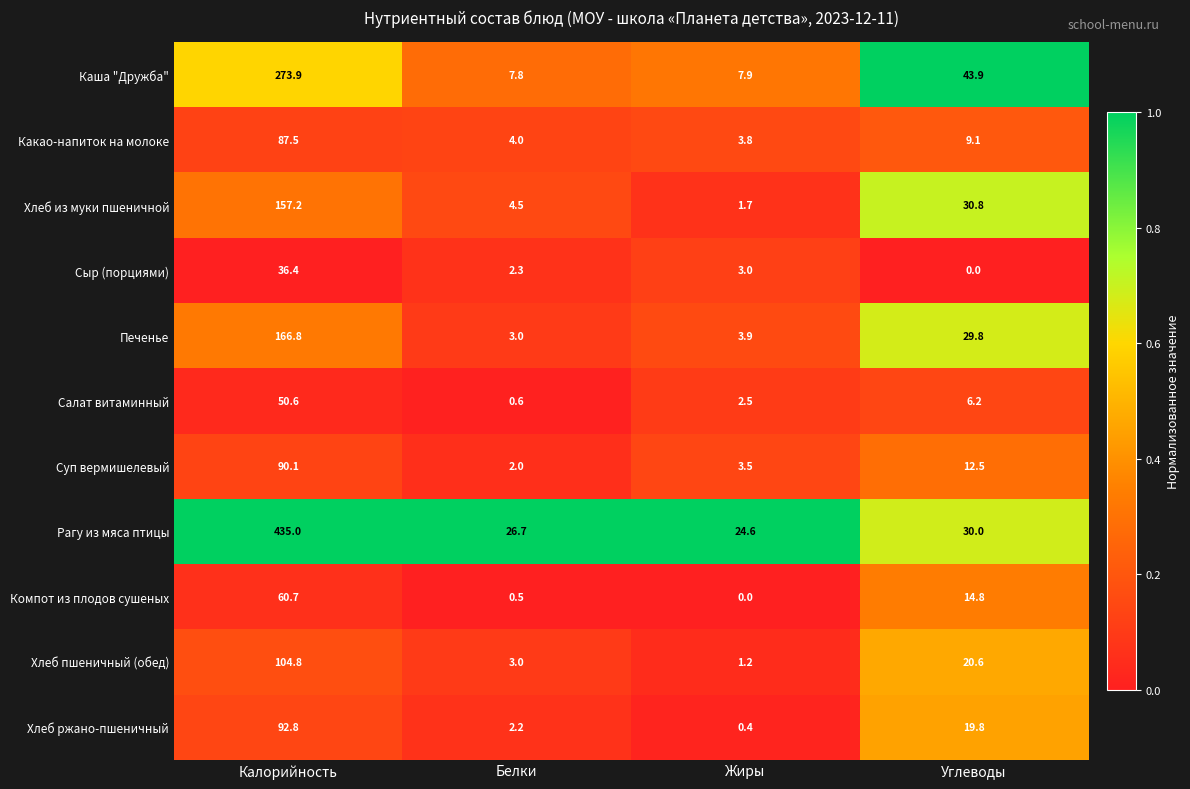

What is the average value of the Какао-напиток на молоке series?

26.1